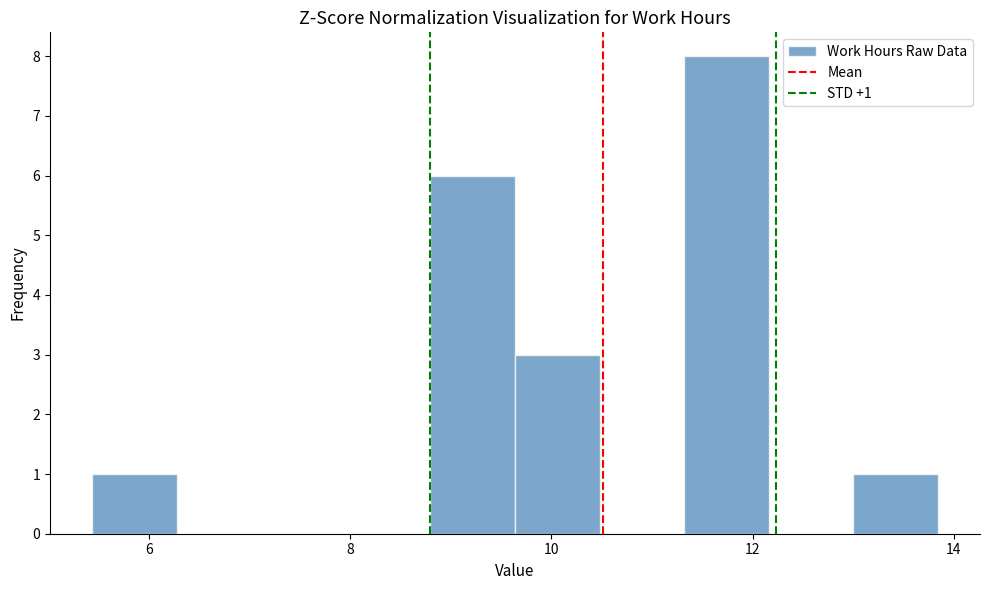

Which range on the x-axis has the tallest bar?

11.32 to 12.16